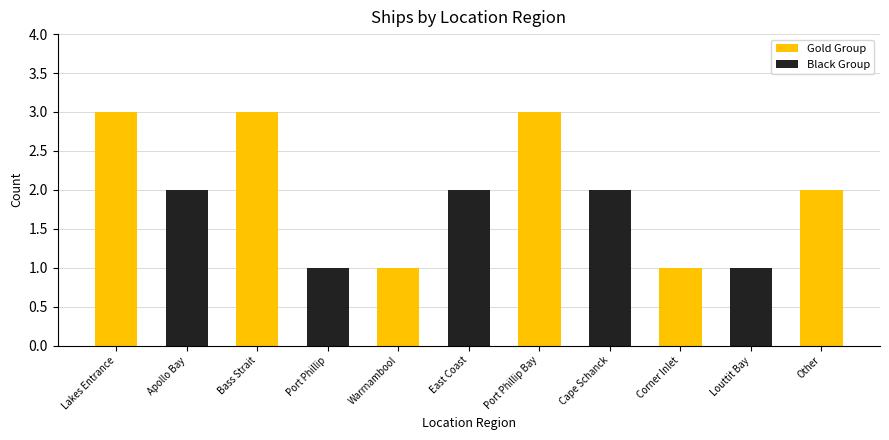

Is it true that the value at Port Phillip is 2?

False